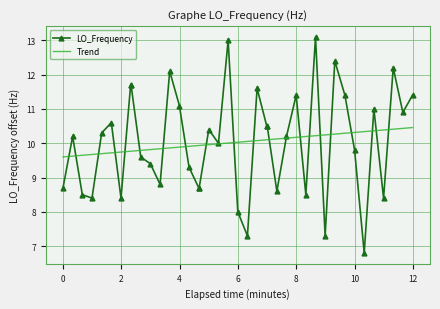

True or false: LO_Frequency has more than 2 points higher than both neighbors.

True